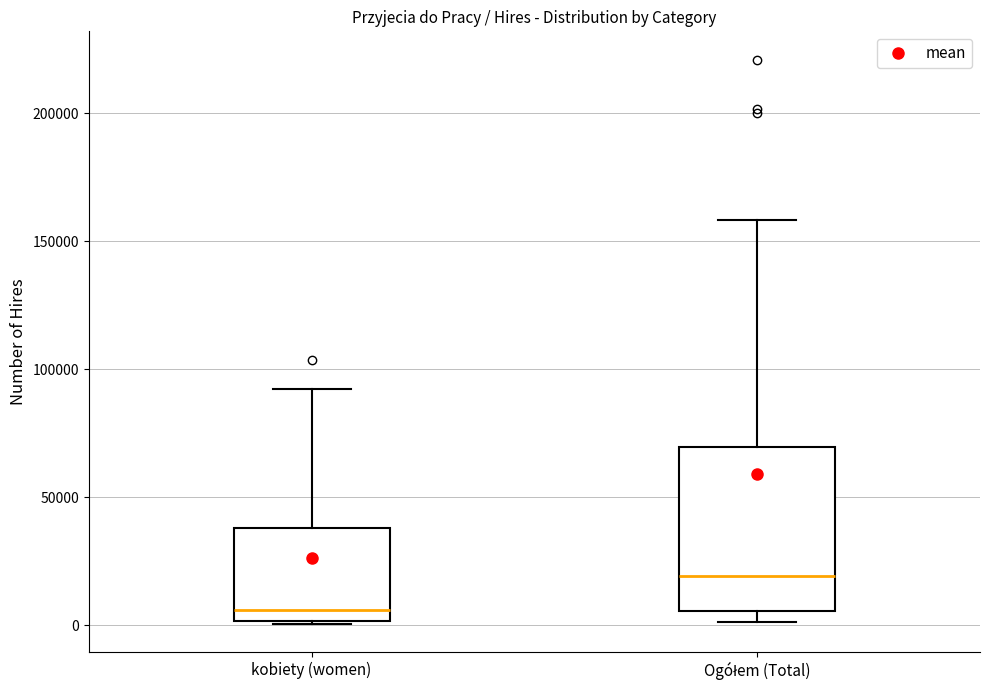

Comparing the boxes themselves (not the whiskers), which one is the tallest?

Ogółem (Total)